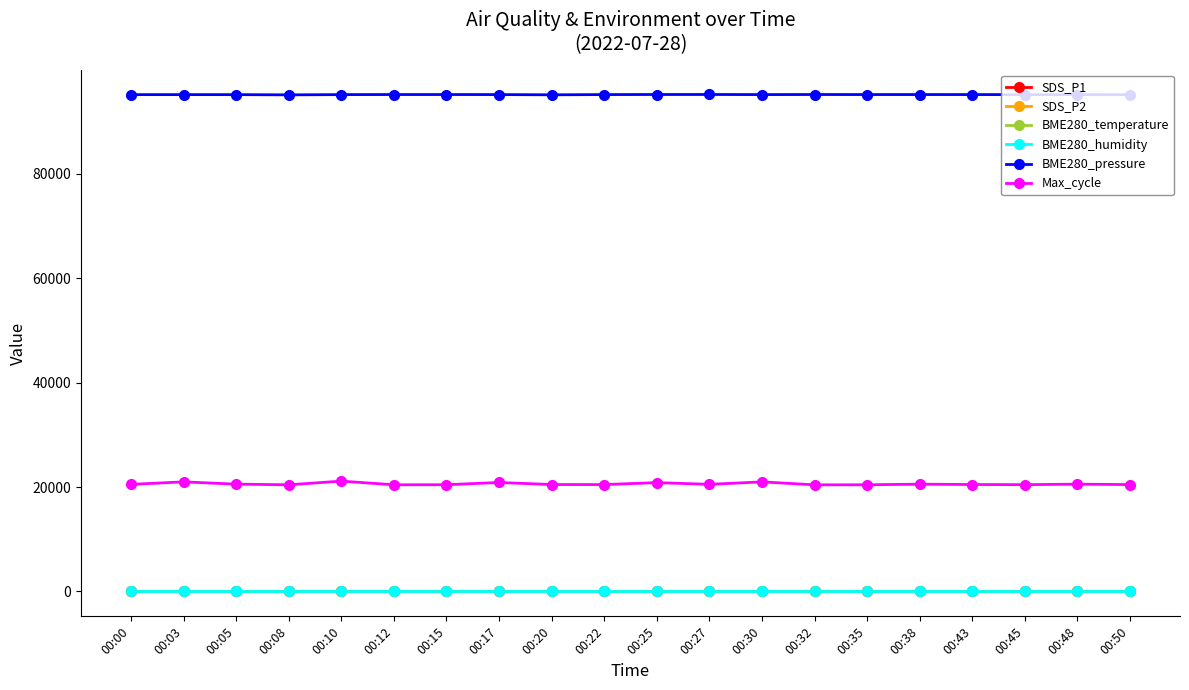

True or false: BME280_temperature and SDS_P2 cross at least once.

False